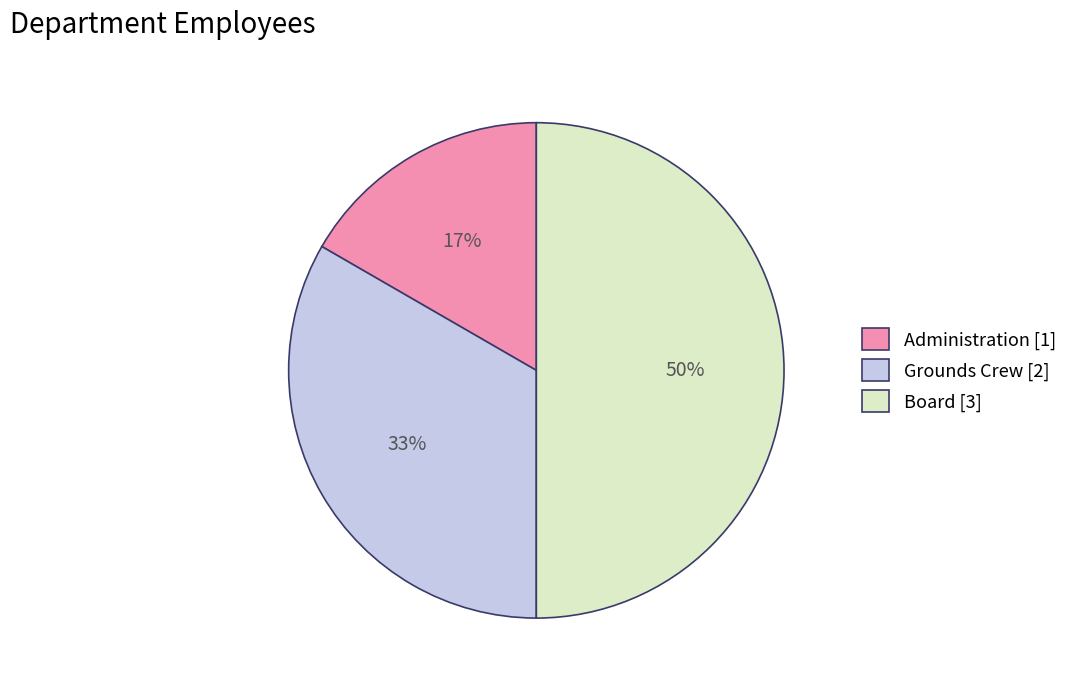

Which category has the smallest portion of the pie?

Administration